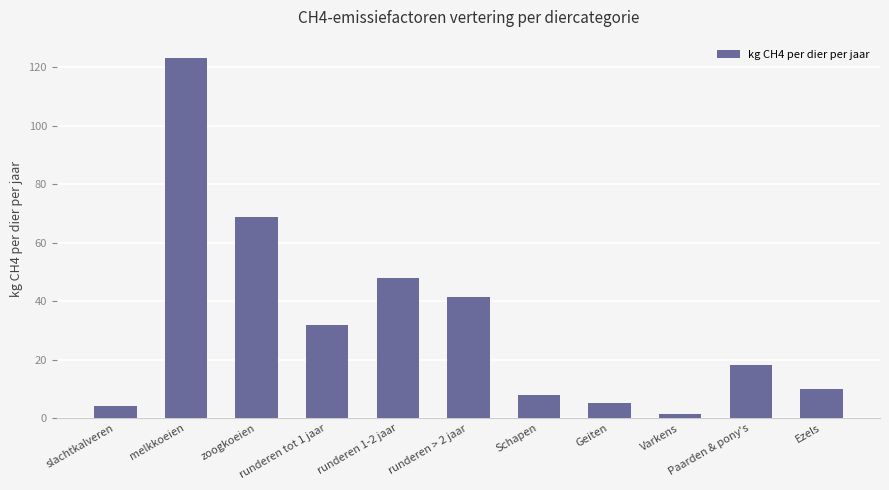

Where is the data nearest to the value 62?

zoogkoeien